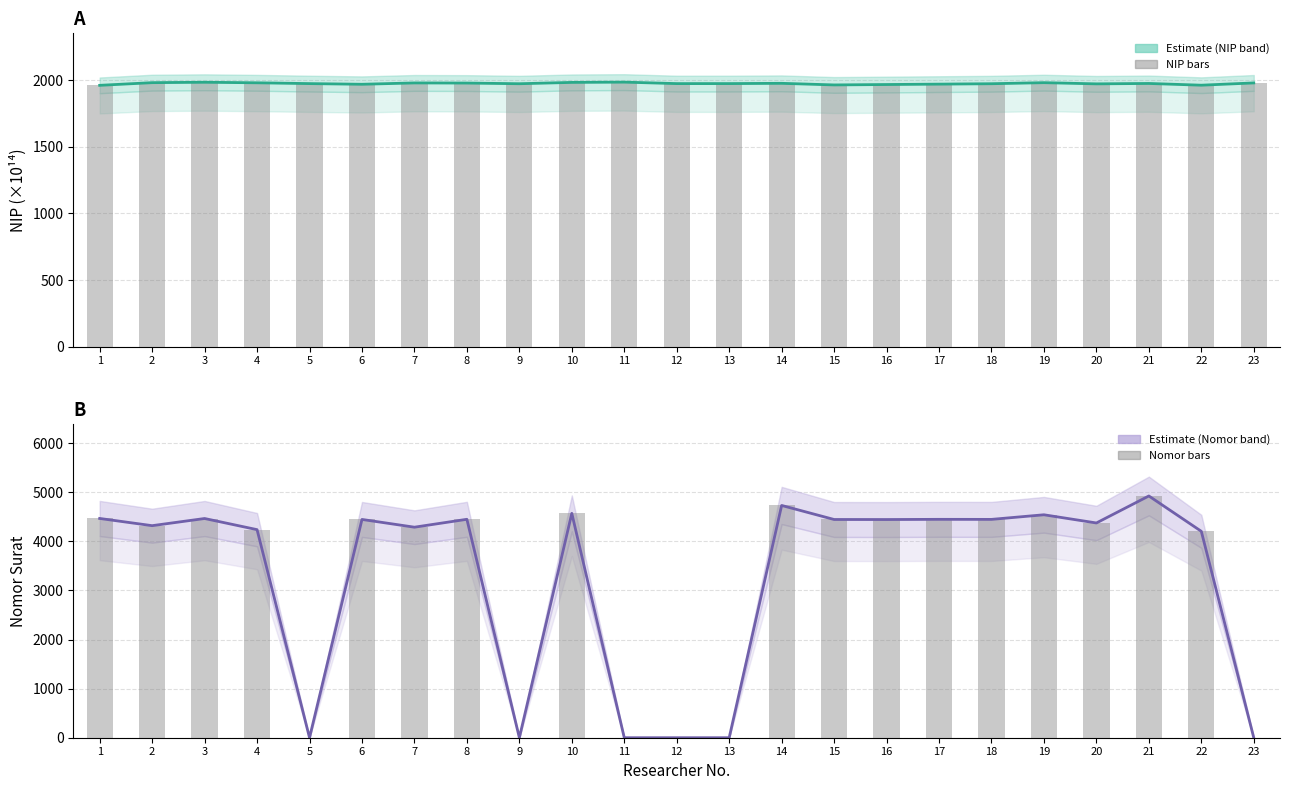

Reading left to right, list all the values displayed in this chart.

NIP (x1e14): 1=1962.0	2=1982.1	3=1985.1	4=1981.1	5=1975.0	6=1970.0	7=1980.1	8=1979.1	9=1974.1	10=1984.0	11=1986.1	12=1975.0	13=1975.1	14=1977.1	15=1965.1	16=1968.1	17=1971.0	18=1974.1	19=1982.0	20=1973.1	21=1976.1	22=1963.1	23=1980.1
NIP bars: 1=1962.0	2=1982.1	3=1985.1	4=1981.1	5=1975.0	6=1970.0	7=1980.1	8=1979.1	9=1974.1	10=1984.0	11=1986.1	12=1975.0	13=1975.1	14=1977.1	15=1965.1	16=1968.1	17=1971.0	18=1974.1	19=1982.0	20=1973.1	21=1976.1	22=1963.1	23=1980.1
Nomor Surat: 1=4467.0	2=4320.0	3=4466.0	4=4239.0	5=0.0	6=4447.0	7=4289.0	8=4450.0	9=0.0	10=4571.0	11=0.0	12=0.0	13=0.0	14=4732.0	15=4446.0	16=4445.0	17=4449.0	18=4448.0	19=4542.0	20=4375.0	21=4925.0	22=4205.0	23=0.0
Nomor Surat bars: 1=4467.0	2=4320.0	3=4466.0	4=4239.0	5=0.0	6=4447.0	7=4289.0	8=4450.0	9=0.0	10=4571.0	11=0.0	12=0.0	13=0.0	14=4732.0	15=4446.0	16=4445.0	17=4449.0	18=4448.0	19=4542.0	20=4375.0	21=4925.0	22=4205.0	23=0.0